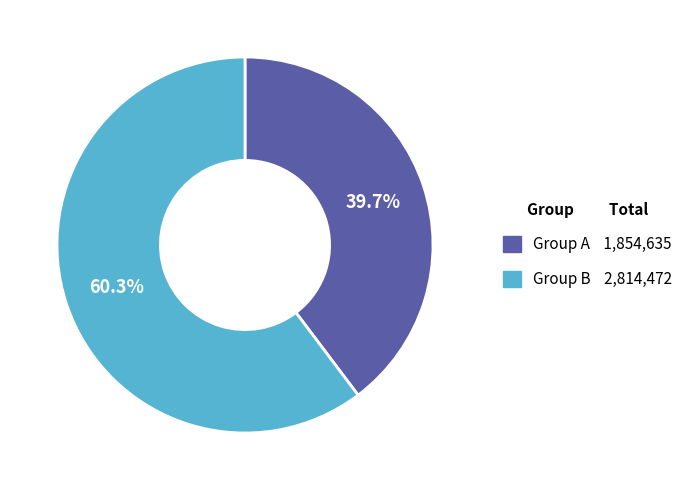

Is there any slice that represents more than half of the pie?

Yes